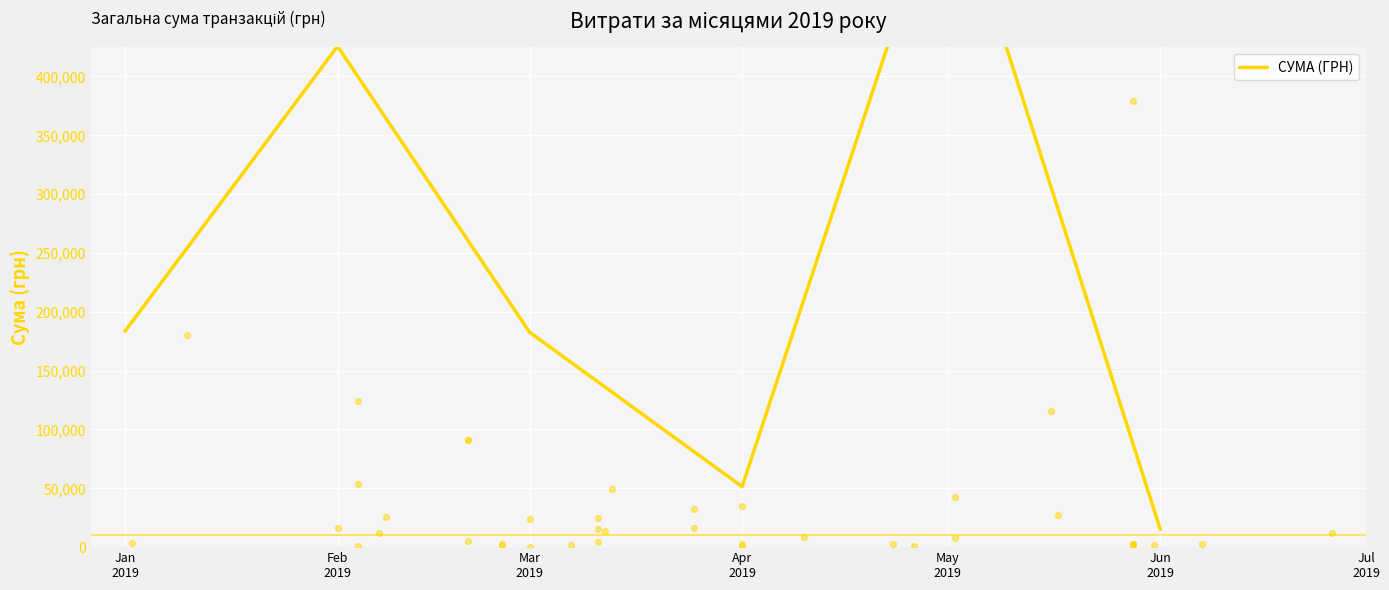

What is the change in value from Feb
2019 to Jun
2019?

-410420.7